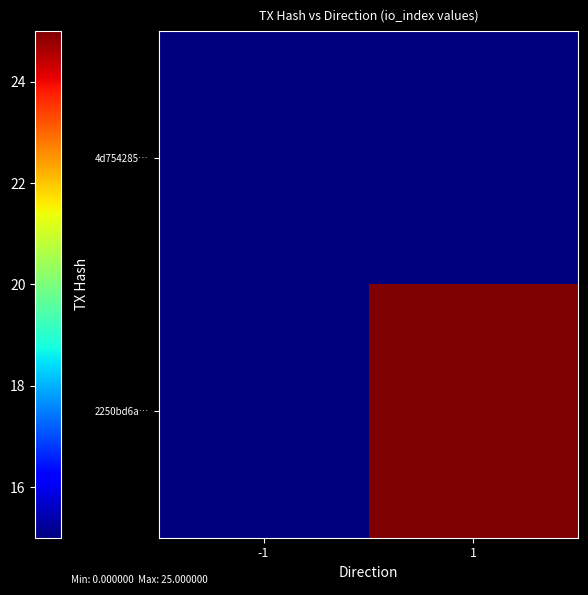

Which series has the largest range (max minus min)?

2250bd6a…